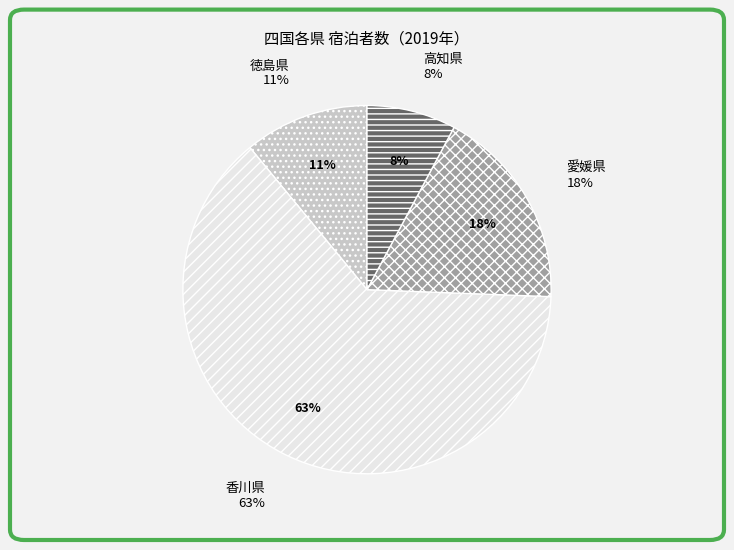

Which series has the largest range (max minus min)?

2019年（人泊）